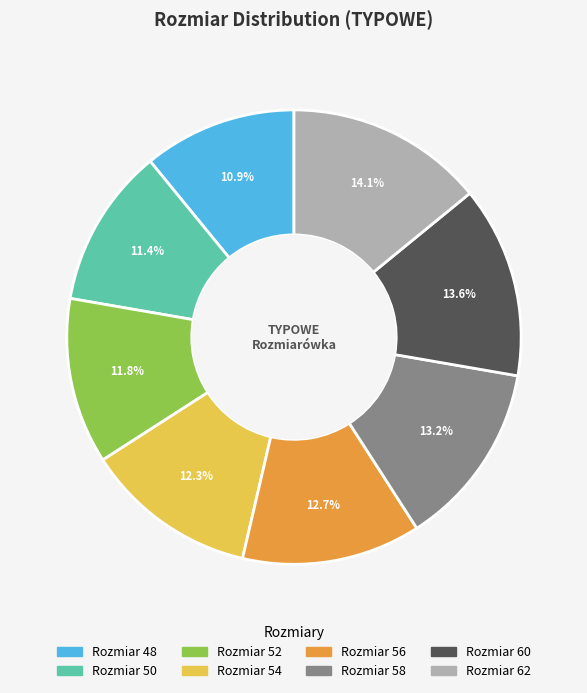

Is there a majority slice in this chart?

No